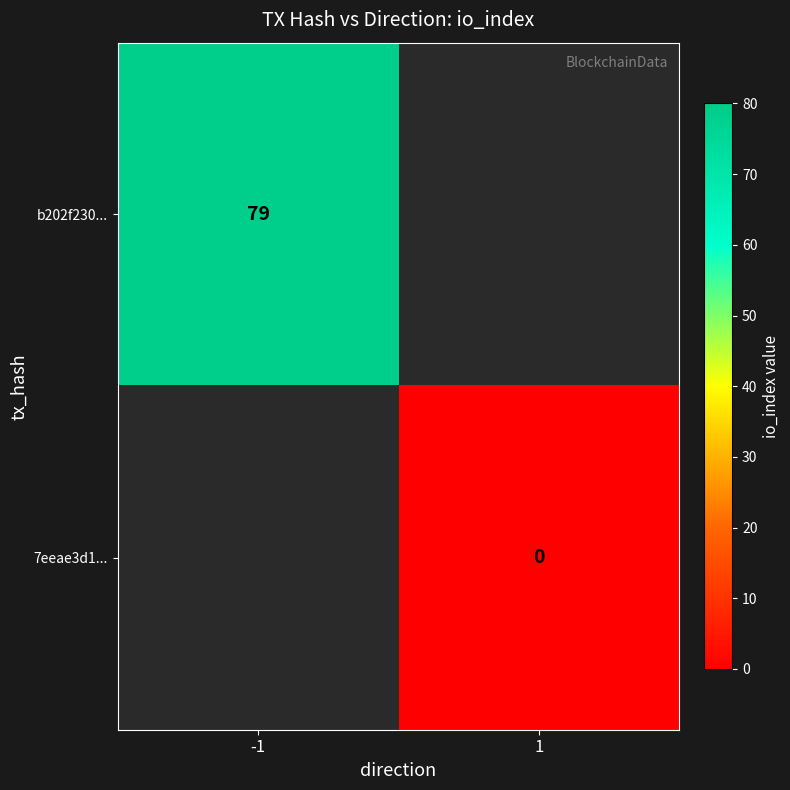

Is it true that b202f230... equals 42 at -1?

False